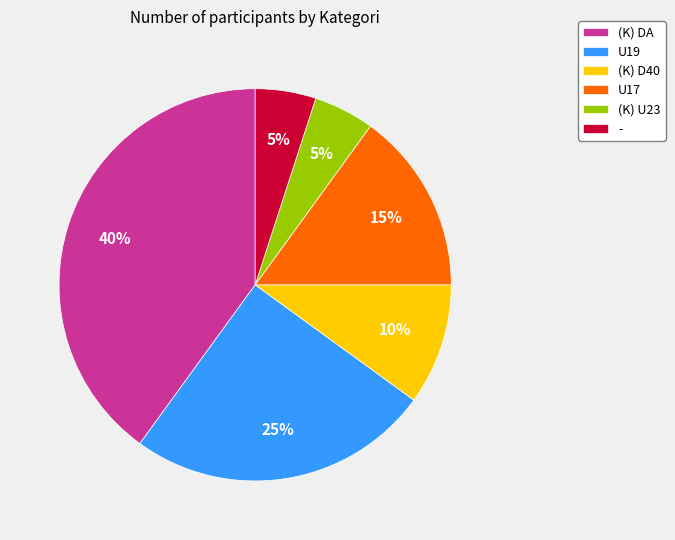

Is it true that U19 is 25% of the pie?

True